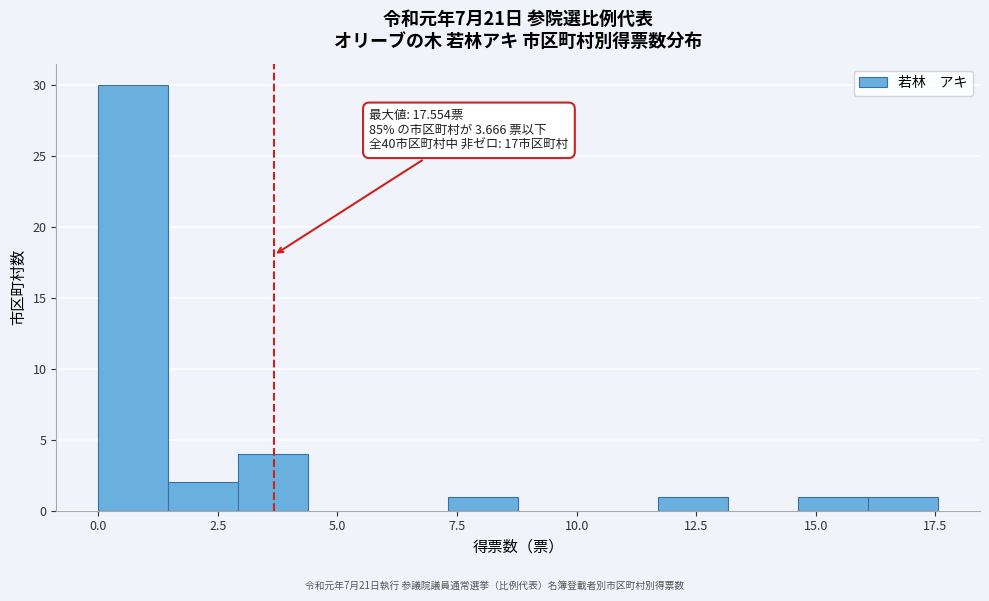

Around what value on the x-axis is the tallest bar? Give the approximate position of its centre, as read against the axis.

0.5